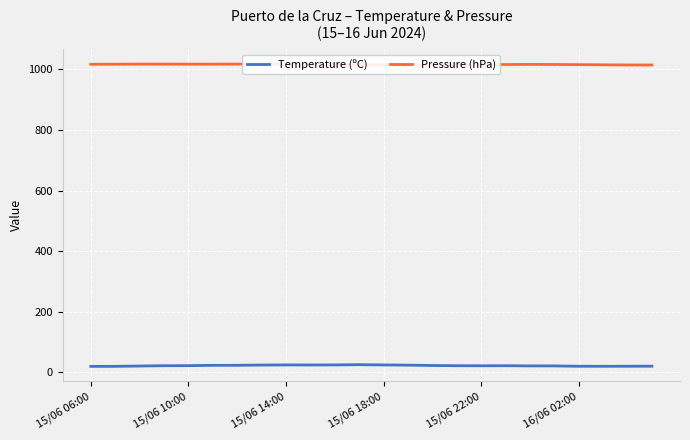

List the series in order of their overall mean, highest first.

Pressure (hPa), Temperature (ºC)